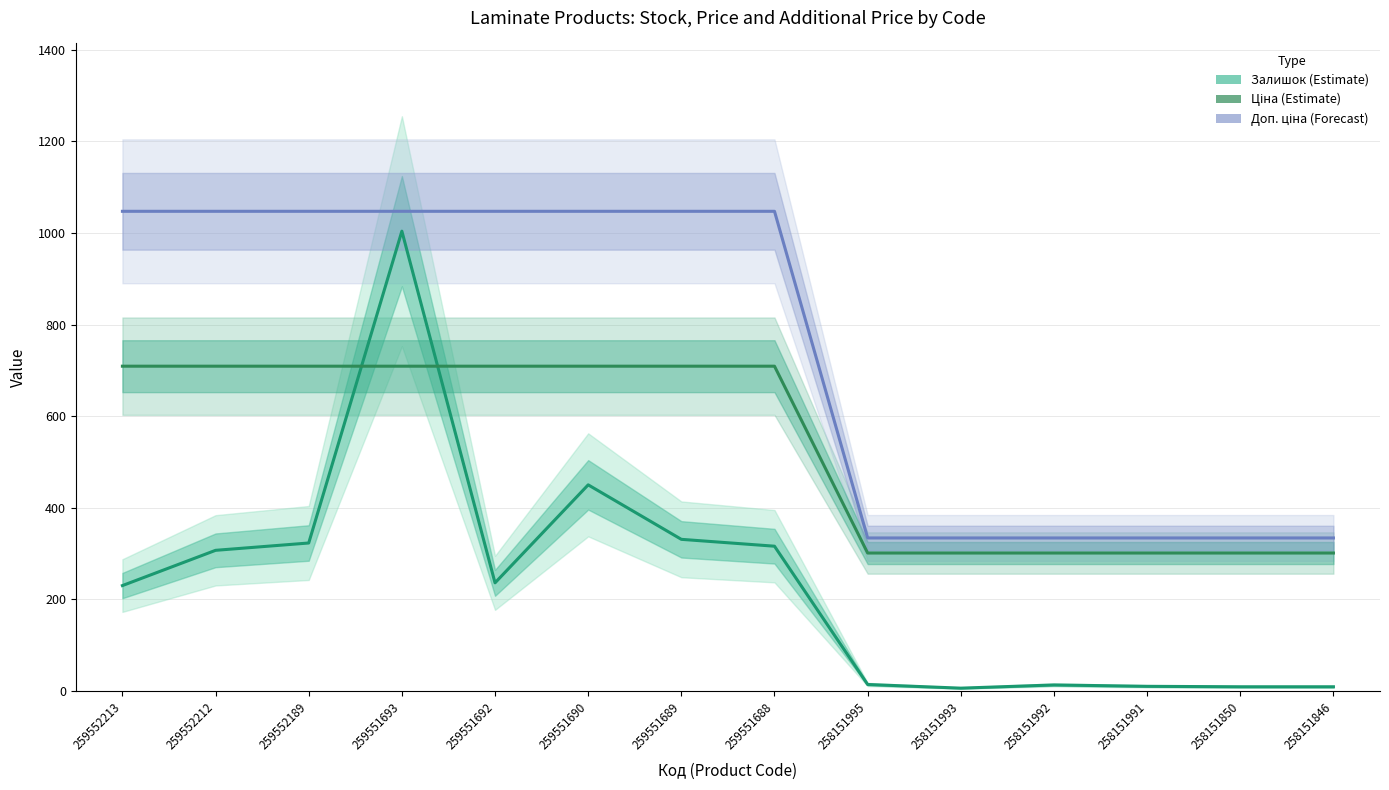

Rank the series by their maximum value, from lowest to highest.

Ціна, Залишок, Доп. ціна